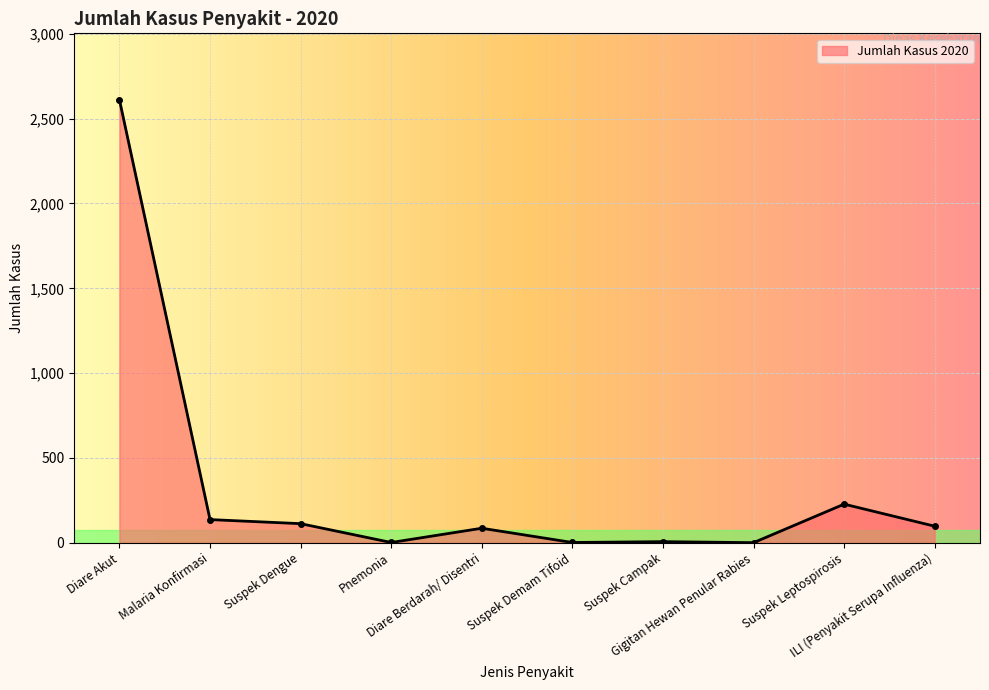

What is the ratio of the value at Suspek Campak to the value at Diare Berdarah/ Disentri?

0.1